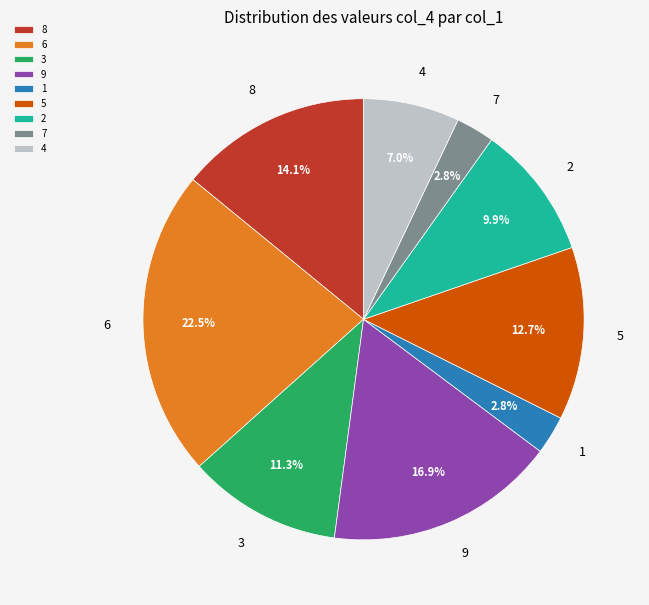

Is the sum of 6 and 4 greater than half?

No